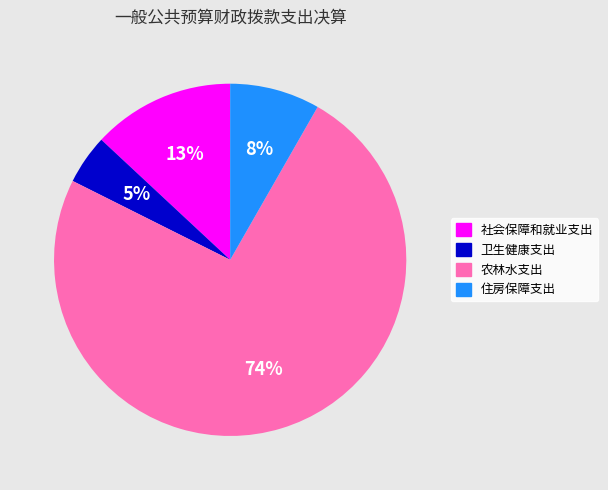

What is the ratio of the value at 住房保障支出 to the value at 农林水支出?

0.1